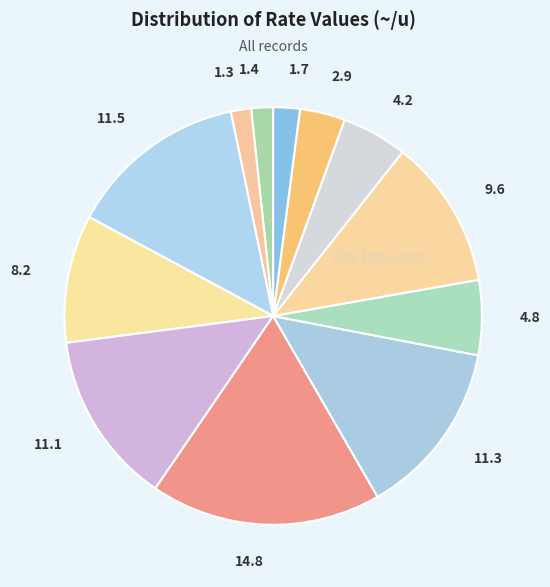

How many slices are in this pie chart?

12